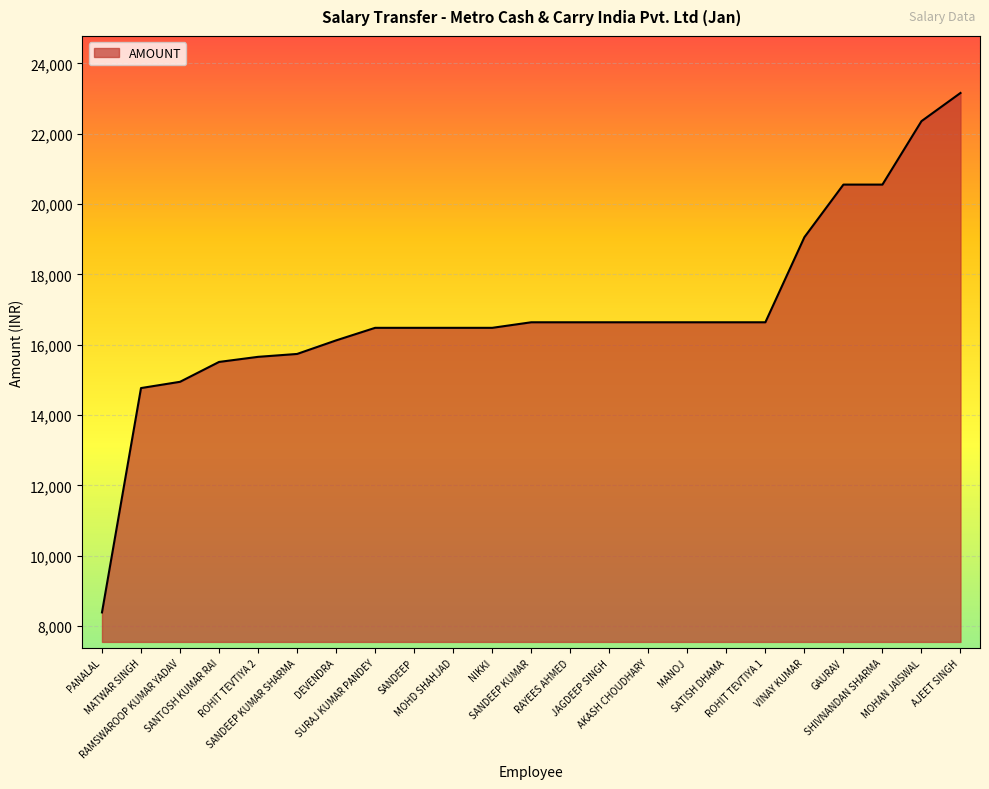

What is the maximum value shown in the chart?

23162